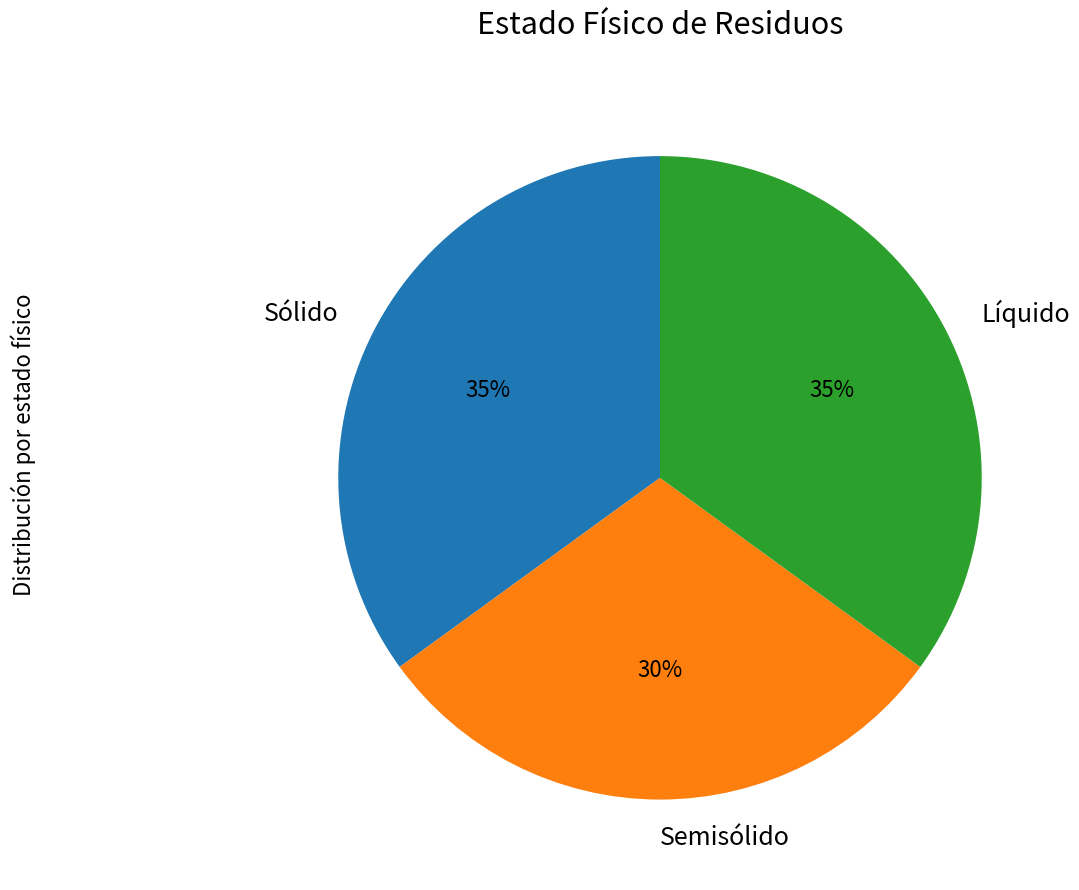

Is Sólido the majority of the pie?

No